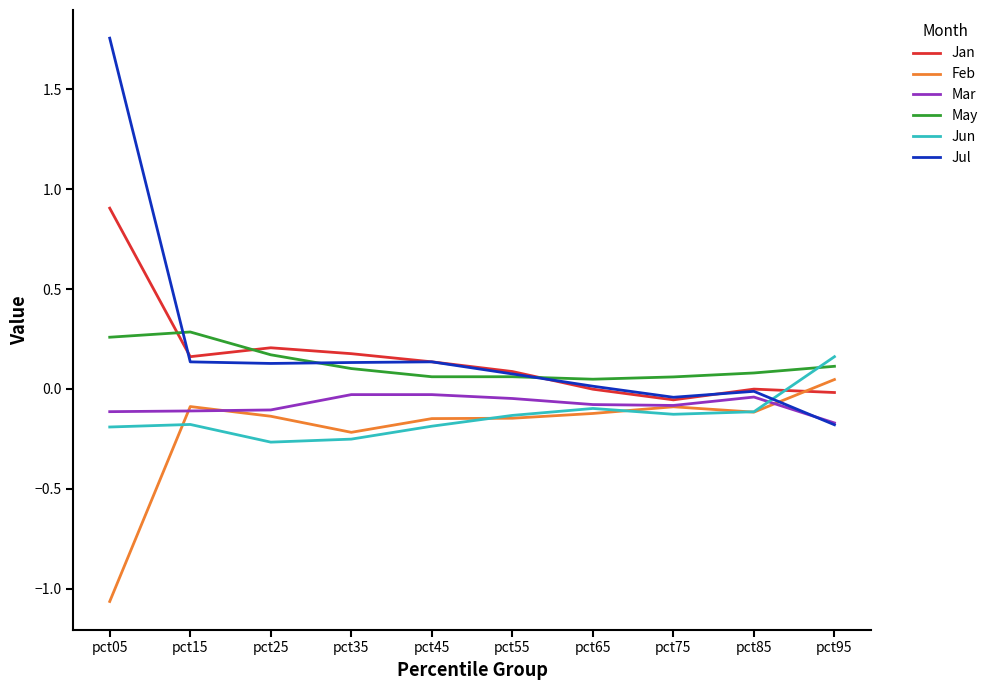

What is the approximate value of Feb at pct35?

-0.2